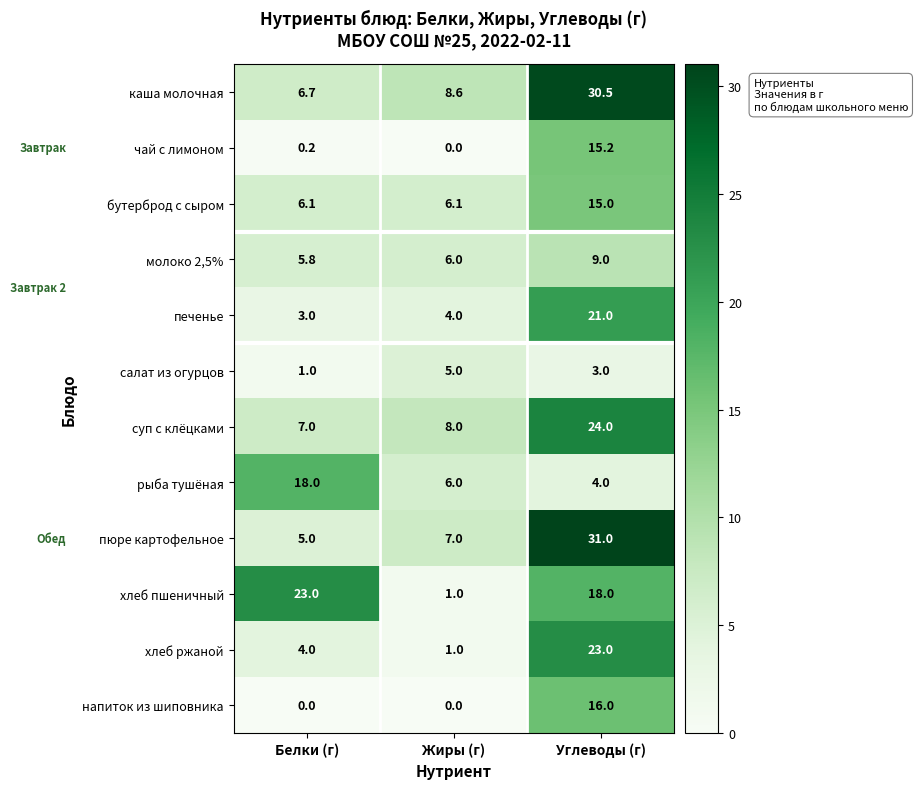

At which category is the sum across all series the highest?

Углеводы (г)